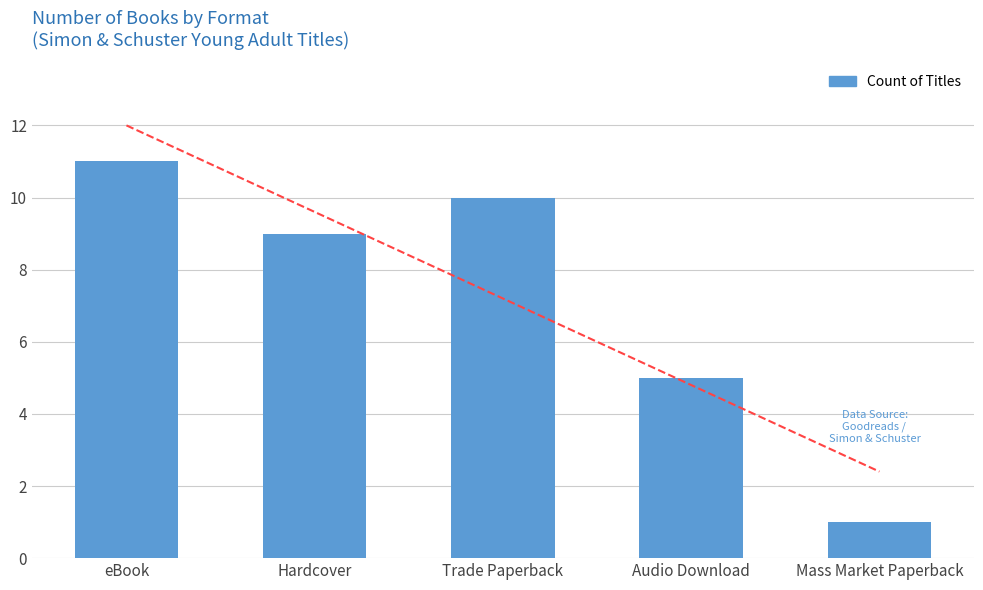

How many data points are less than 9?

2